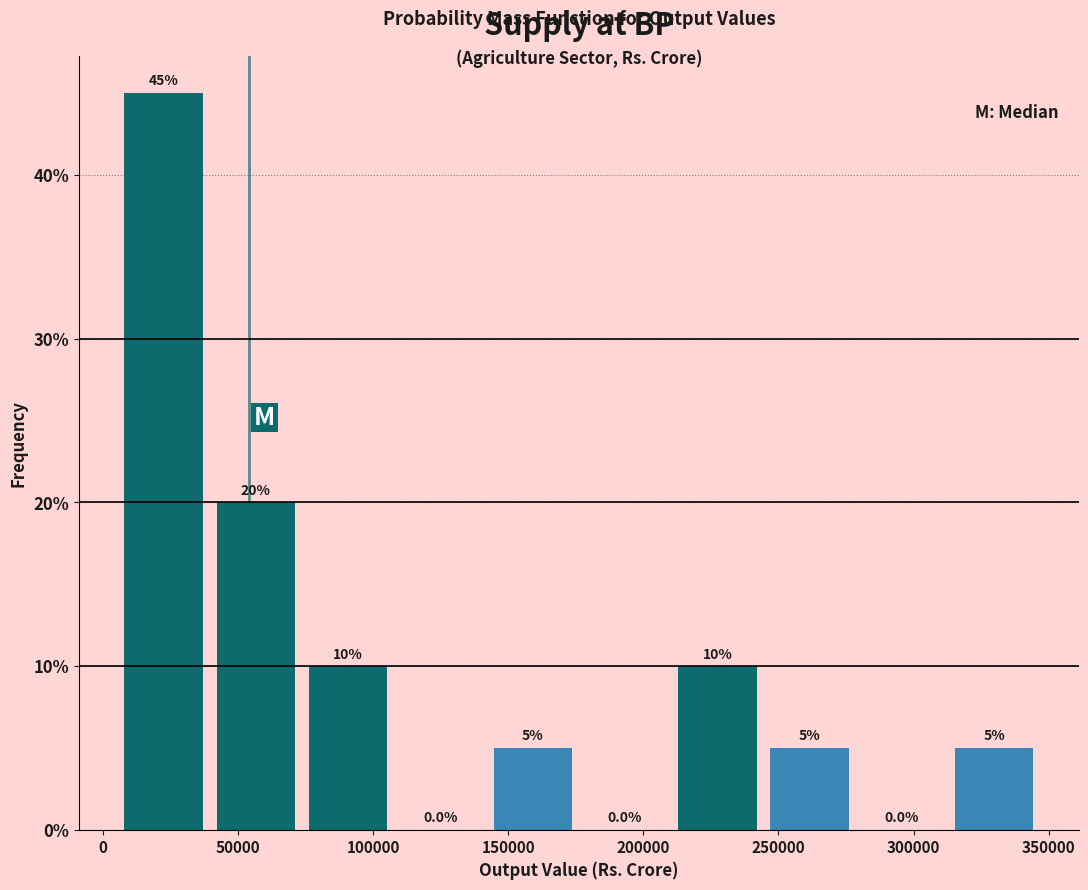

How tall is the bar that spans 245000 to 280000 on the x-axis? The bar edges are not printed on the chart, so give them approximately, as read against the axis.

5.0